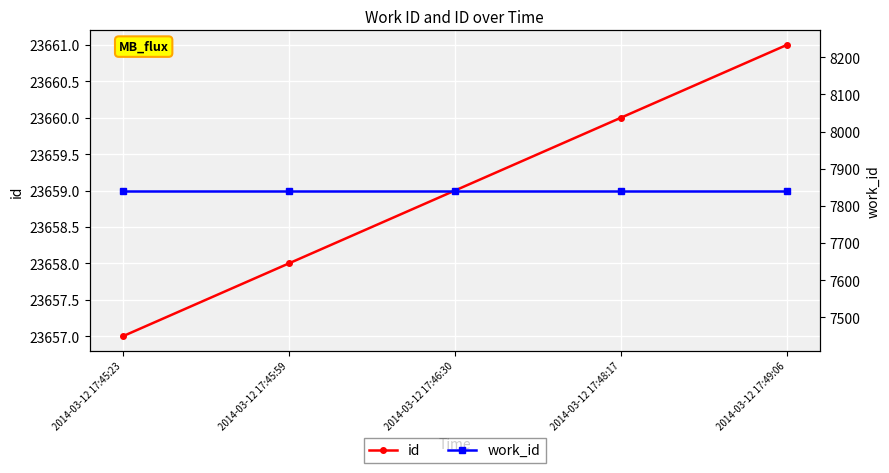

How many id values are between 23658 and 23660?

3